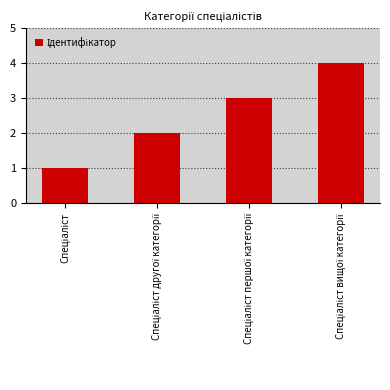

What is the sum of all values?

10